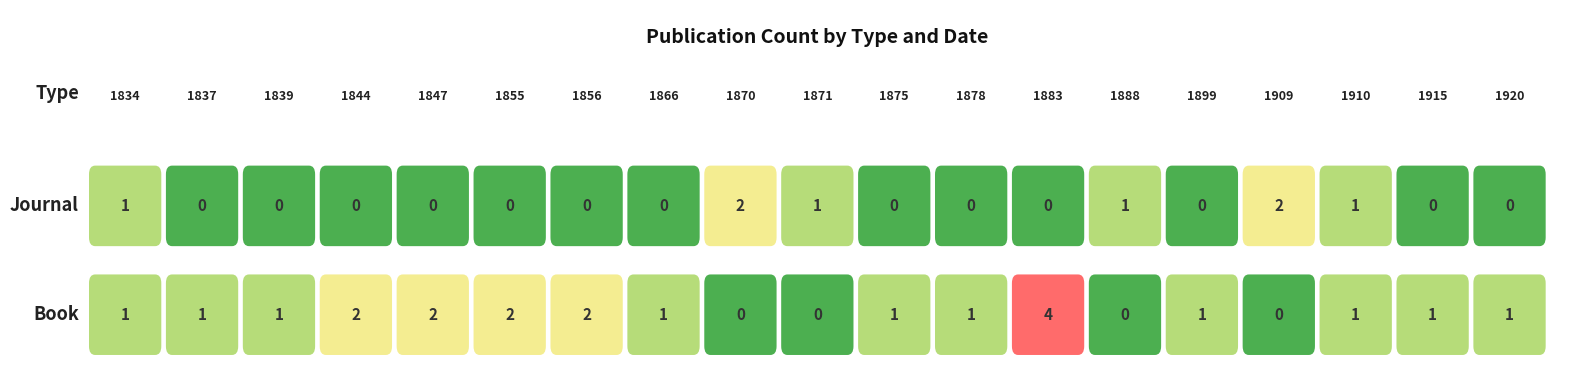

How many values in Book are above zero?

15